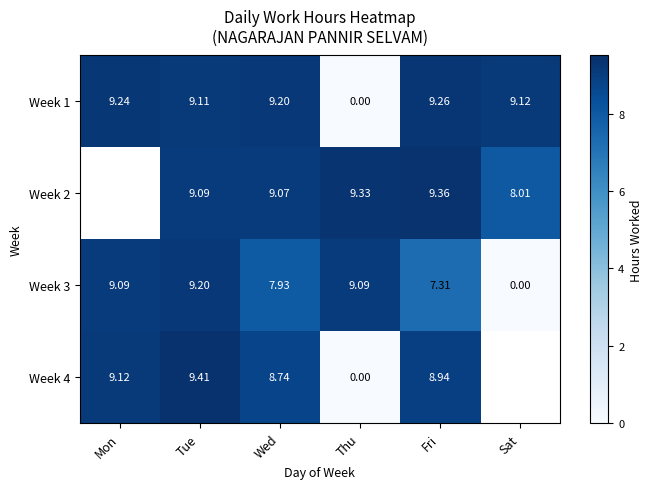

True or false: Week 4 has a value of 3.6 at Wed.

False